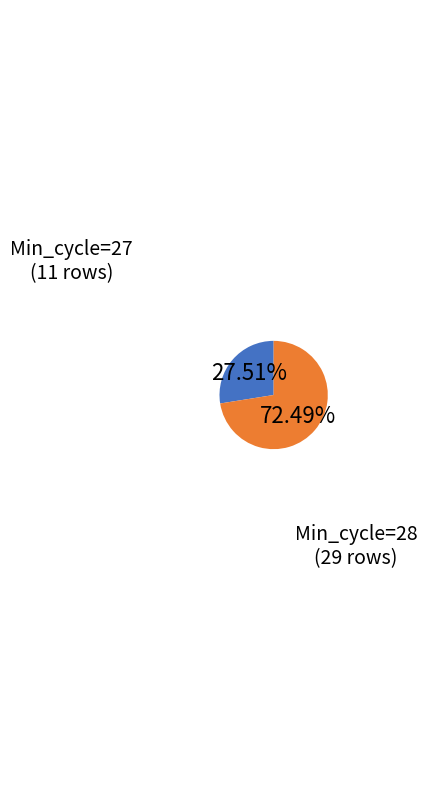

Between Min_cycle=27 and Min_cycle=28, which is larger?

Min_cycle=28